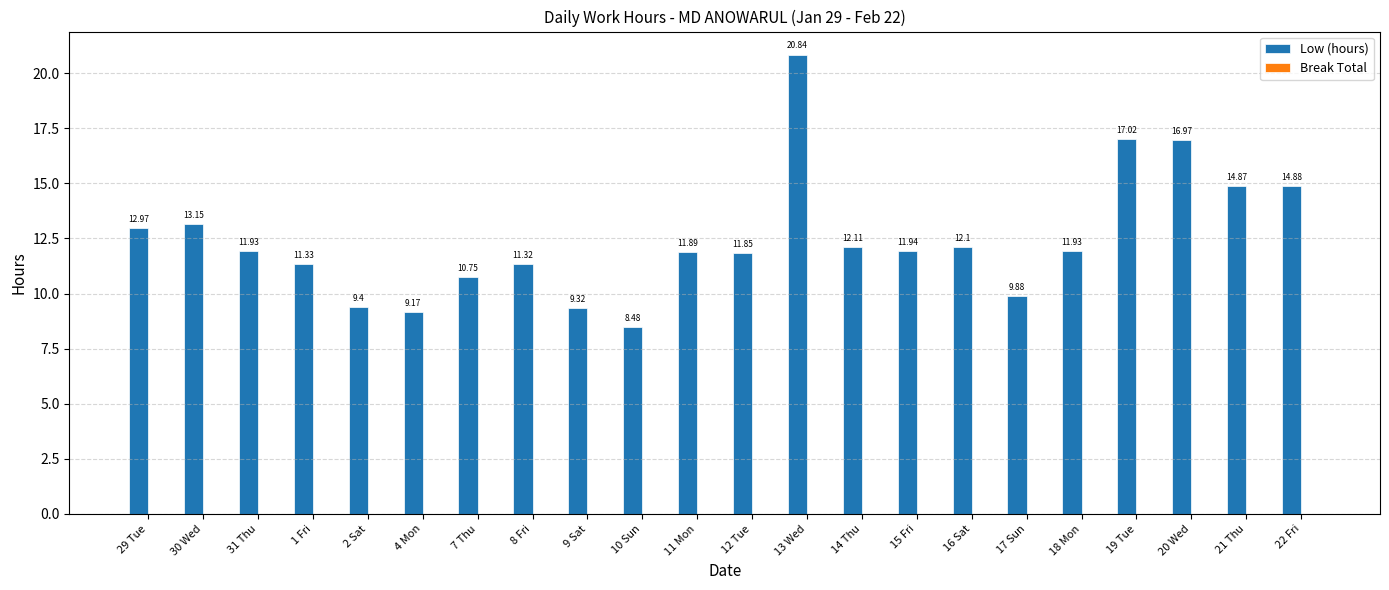

What is the average value?

12.5